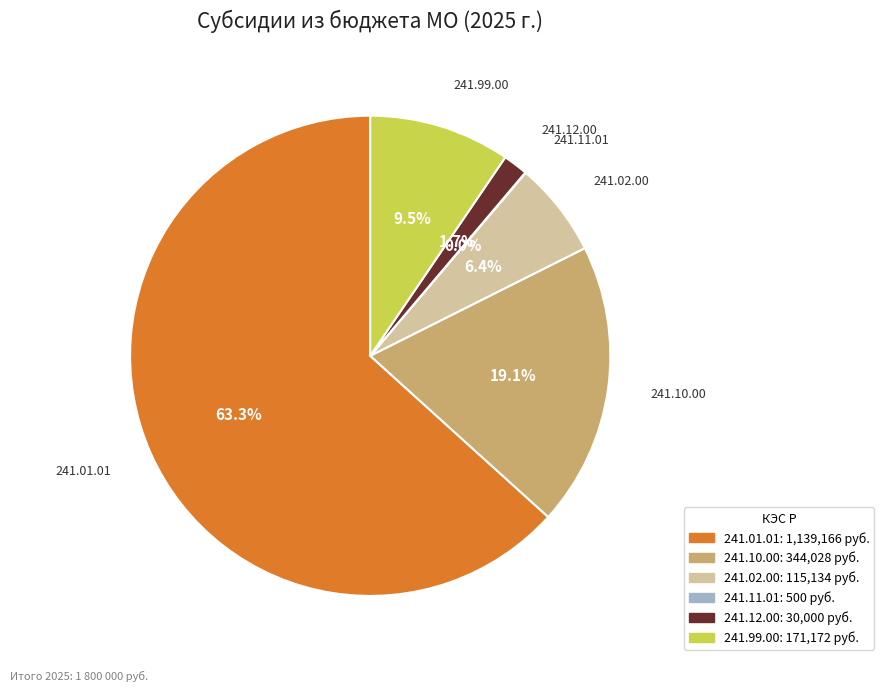

Does any single category account for the majority?

Yes